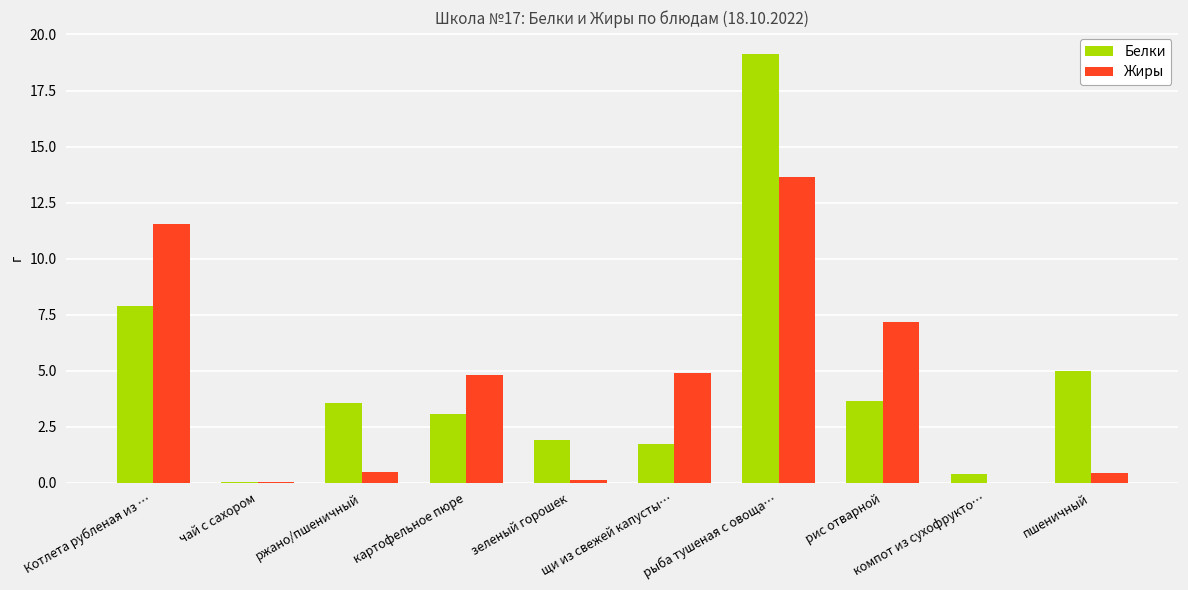

What is the sum of all Жиры values?

43.1